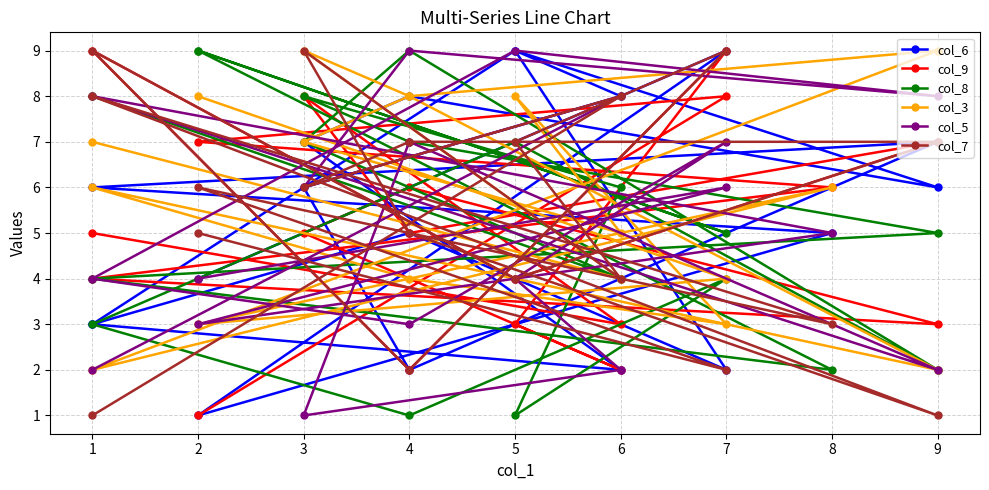

What is the lowest value of the col_5 series?

1